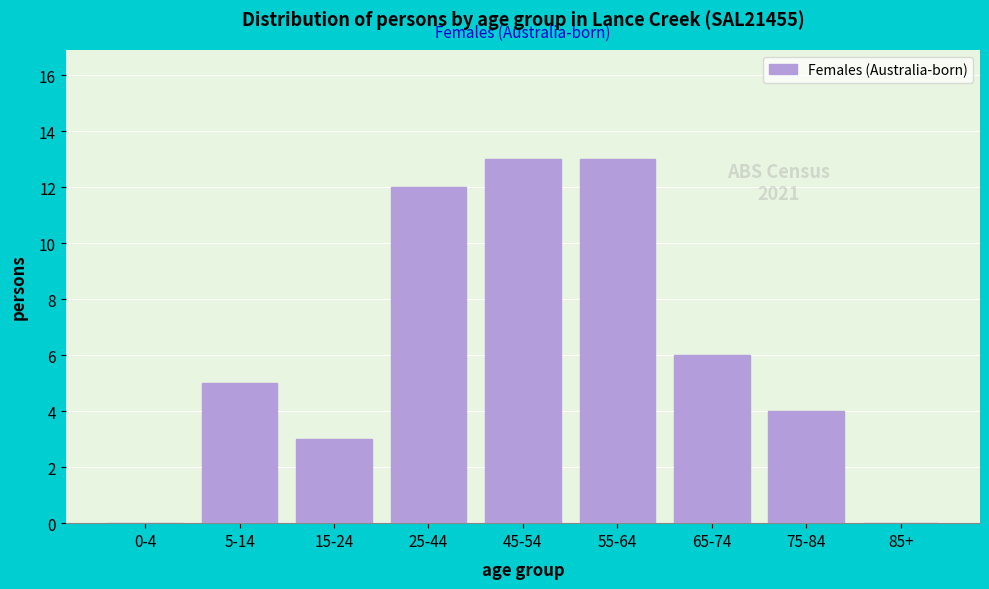

Reading left to right, extract all data points from this chart.

0-4=0	5-14=5	15-24=3	25-44=12	45-54=13	55-64=13	65-74=6	75-84=4	85+=0